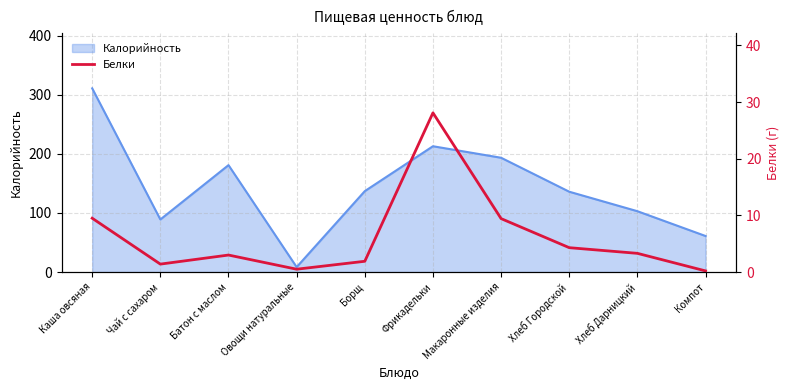

What is the label of the 7th point from the left?

Макаронные изделия